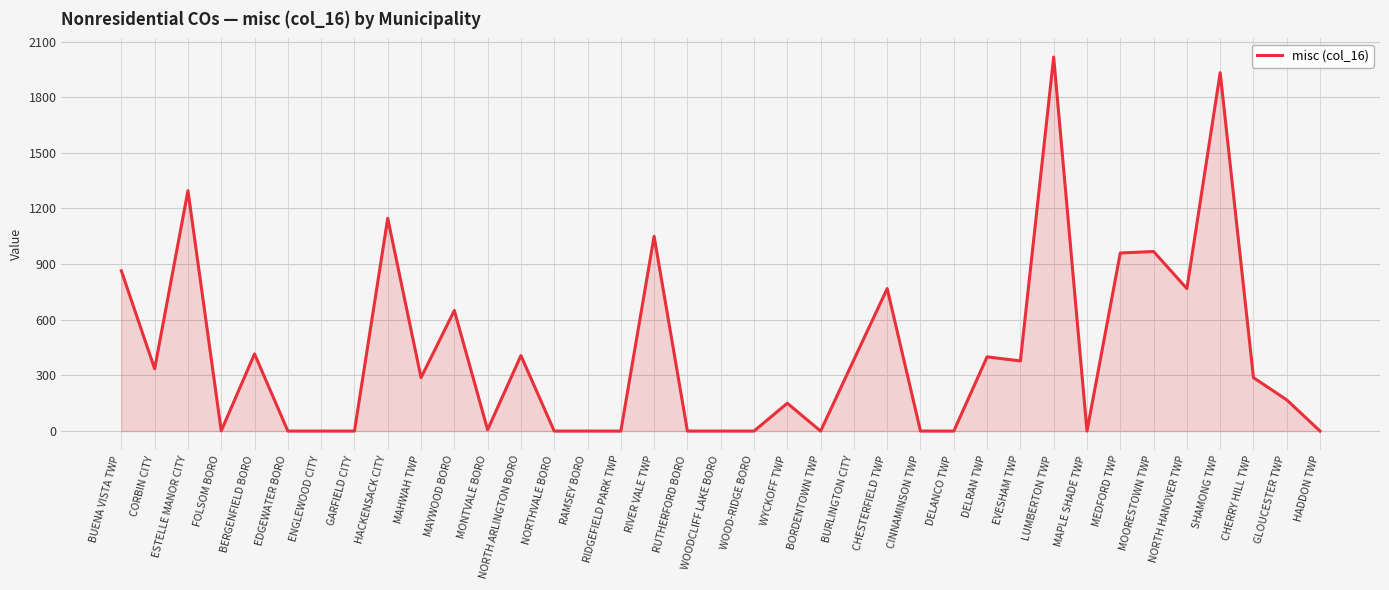

What is the maximum value shown in the chart?

2016